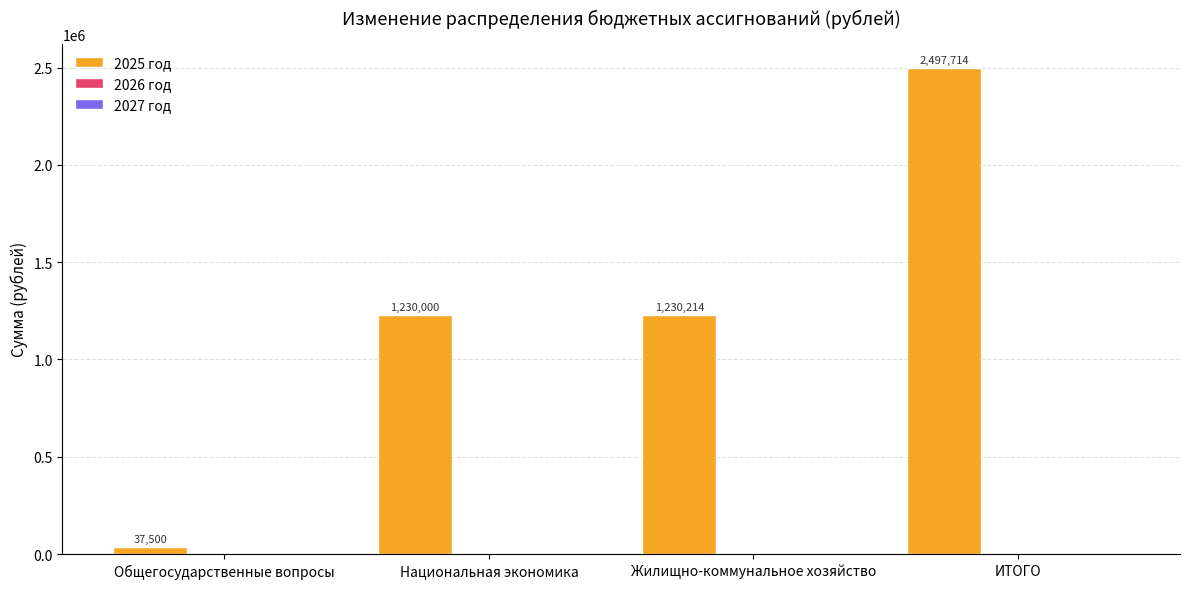

Reading left to right, list all the values displayed in this chart.

37500	1230000	1230214	2497714